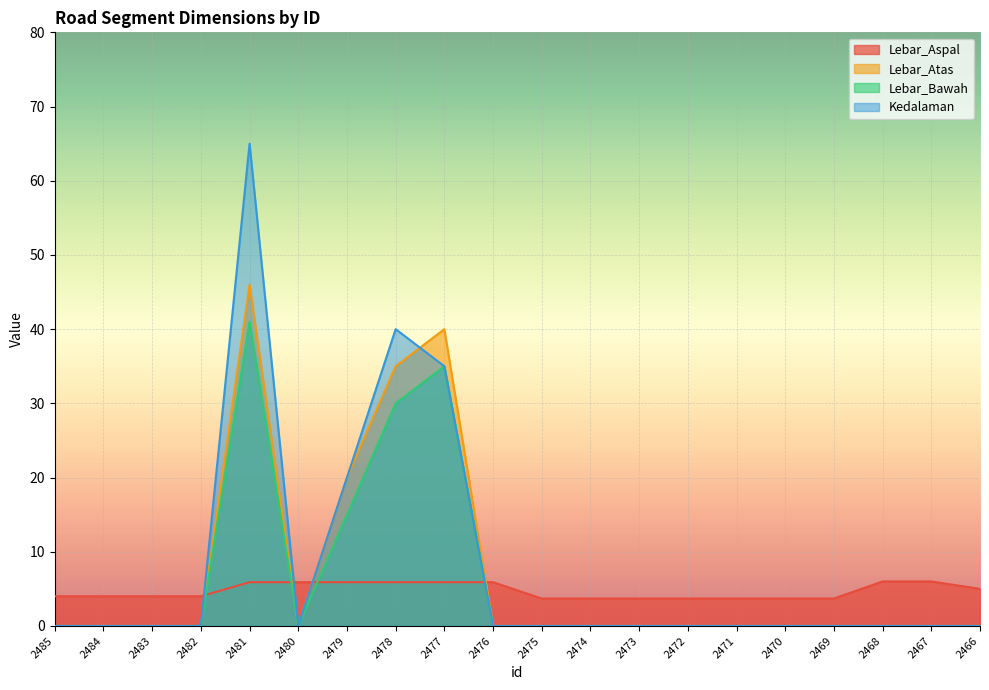

What is the sum of all Lebar_Bawah values?

121.0